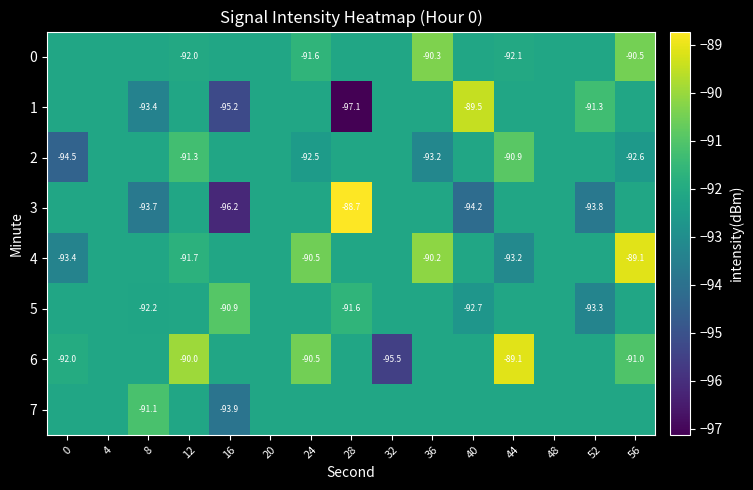

Is the value of 4 at 44 greater than the value of 0 at 44?

No